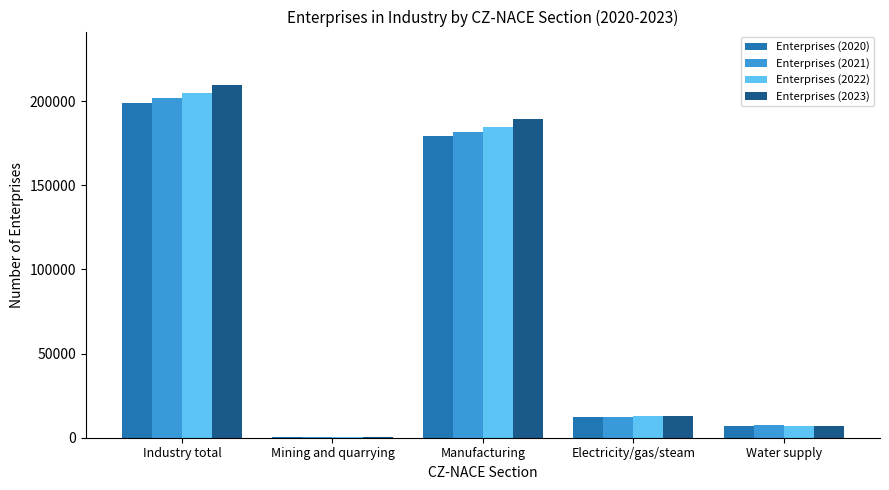

At which category is the sum across all series the highest?

Industry total